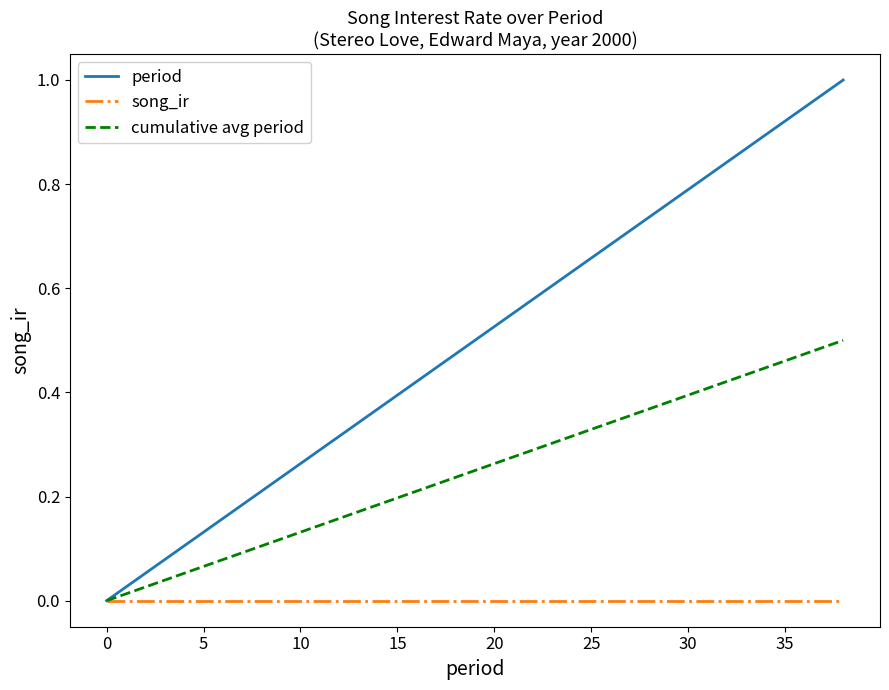

Which series has the largest total across all categories?

period